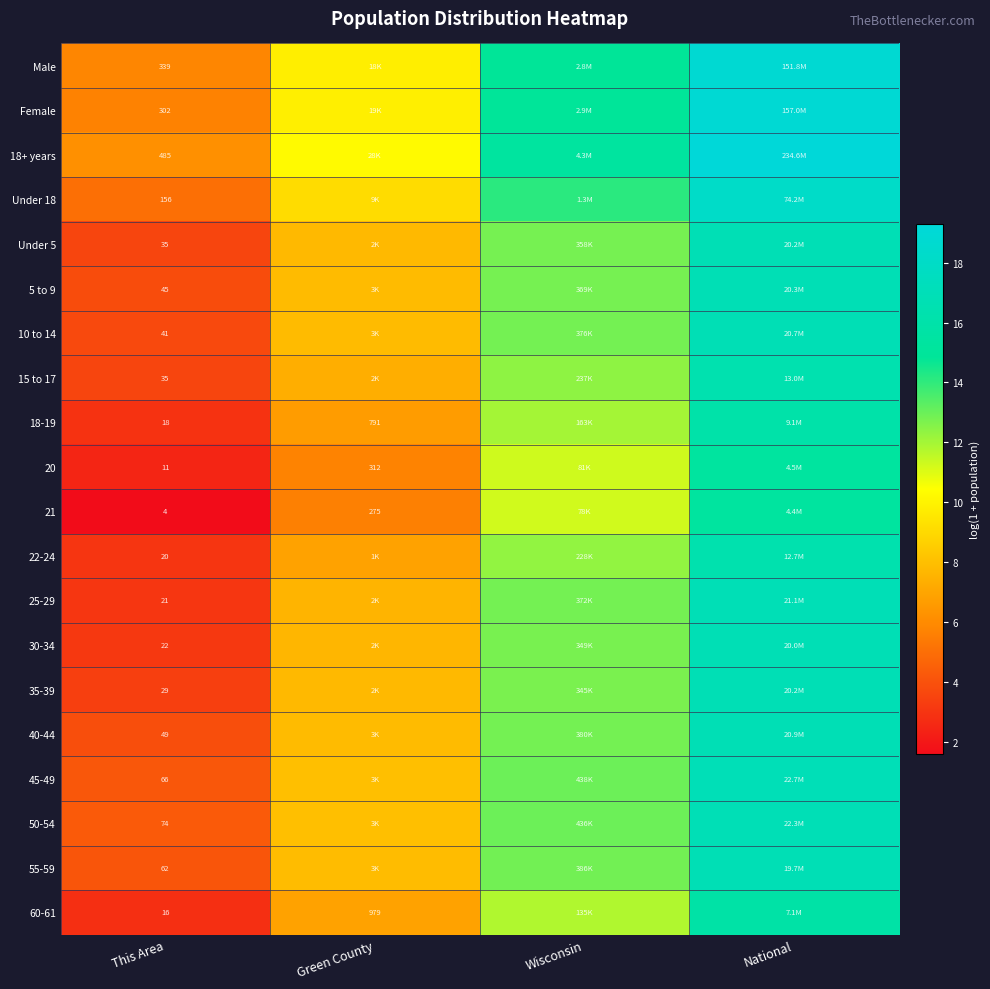

Which category has the lowest value in the 21 series?

This Area